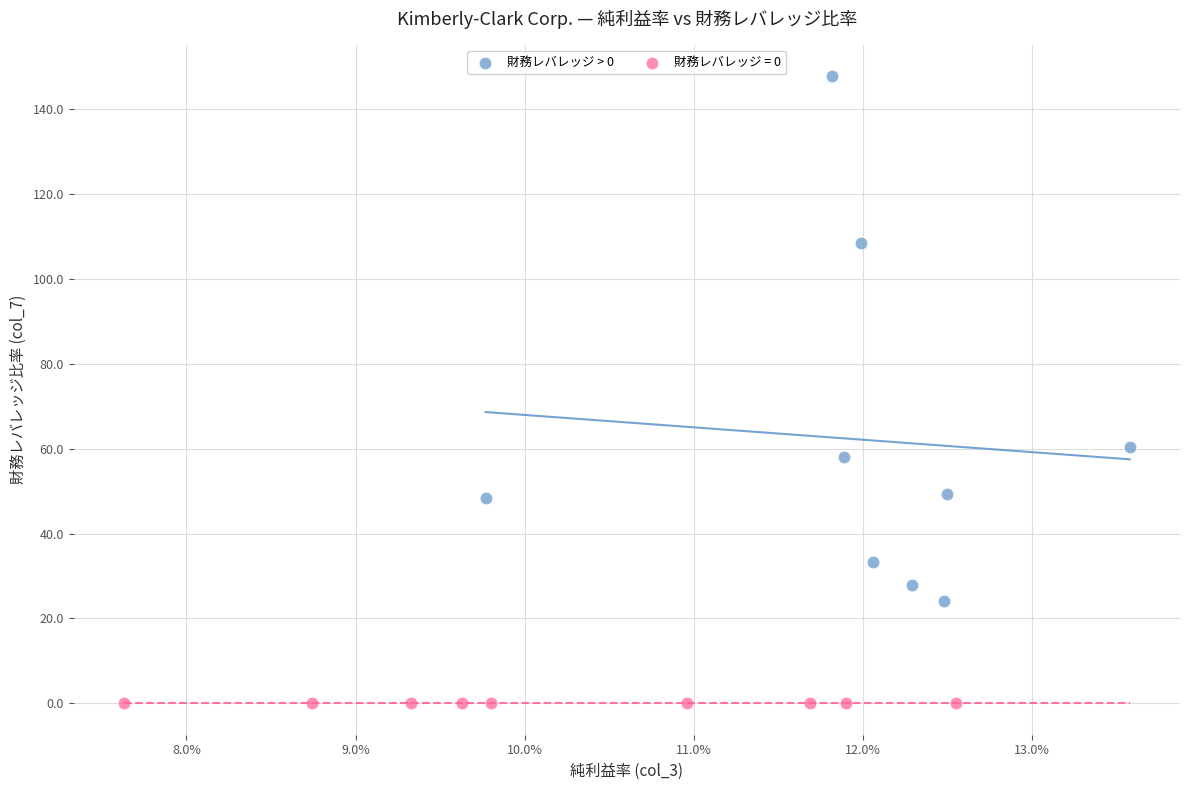

Which series reaches the minimum Y coordinate?

財務レバレッジ = 0